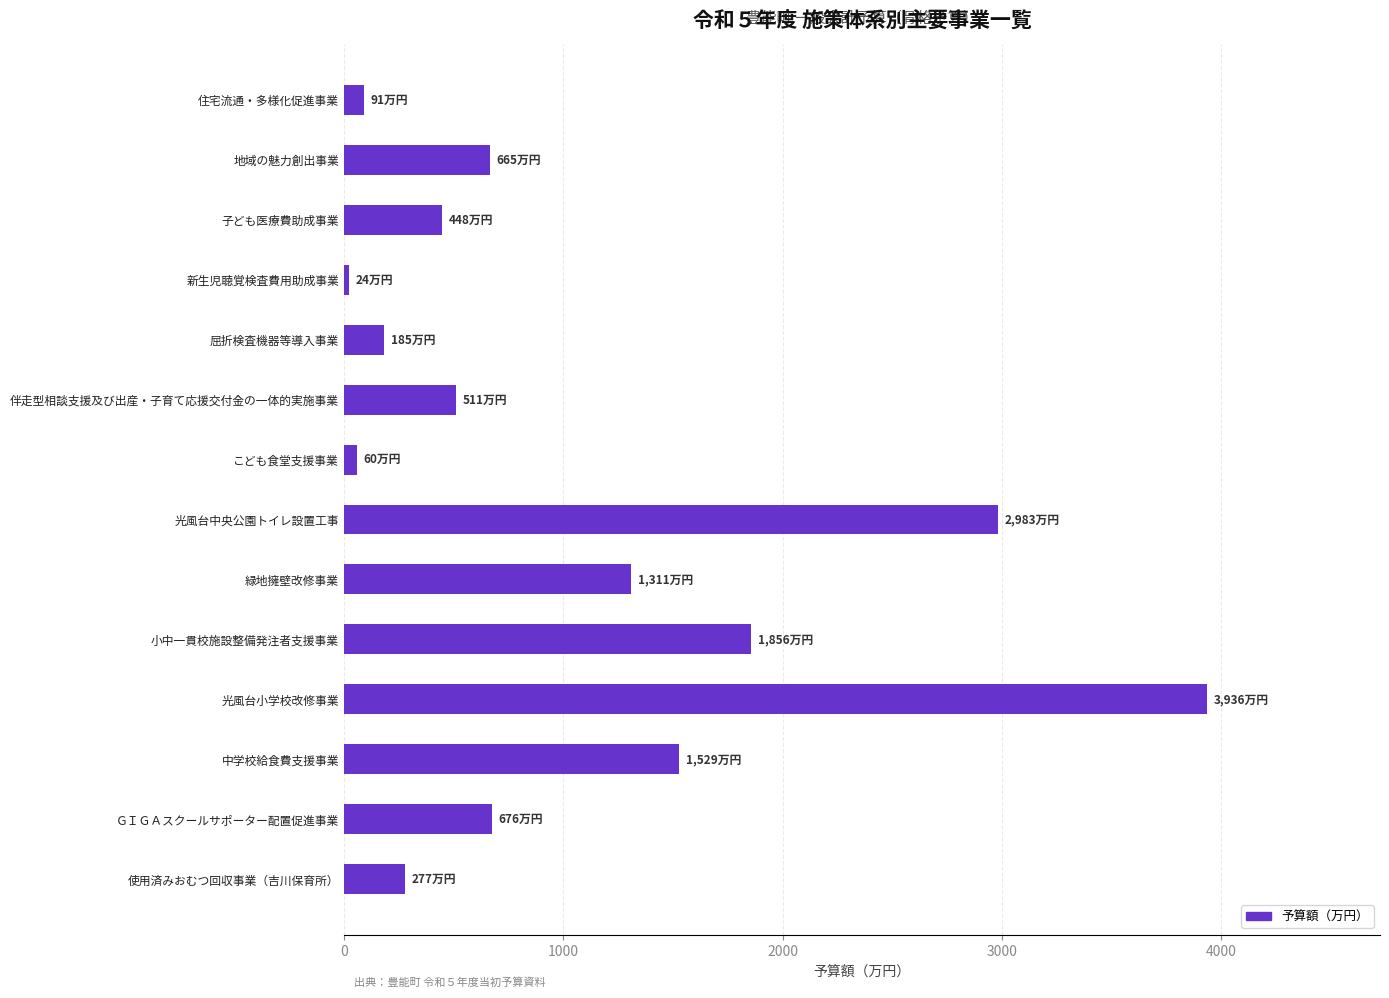

What is the difference between the maximum and minimum values?

3912